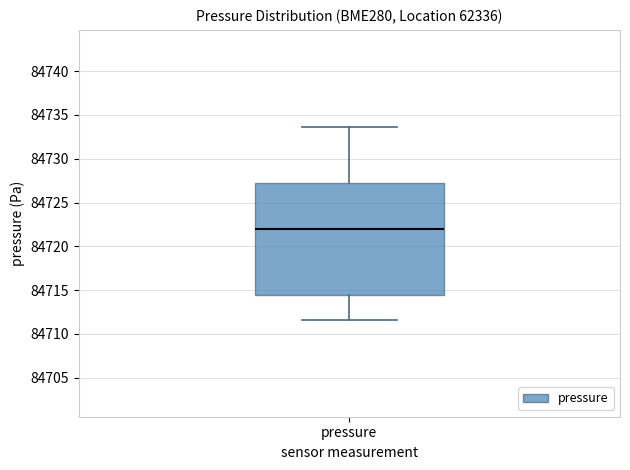

Where does the median line of the box for pressure sit on the y-axis? The values are not printed on the chart, so give them approximately, as read against the axis.

84722.0